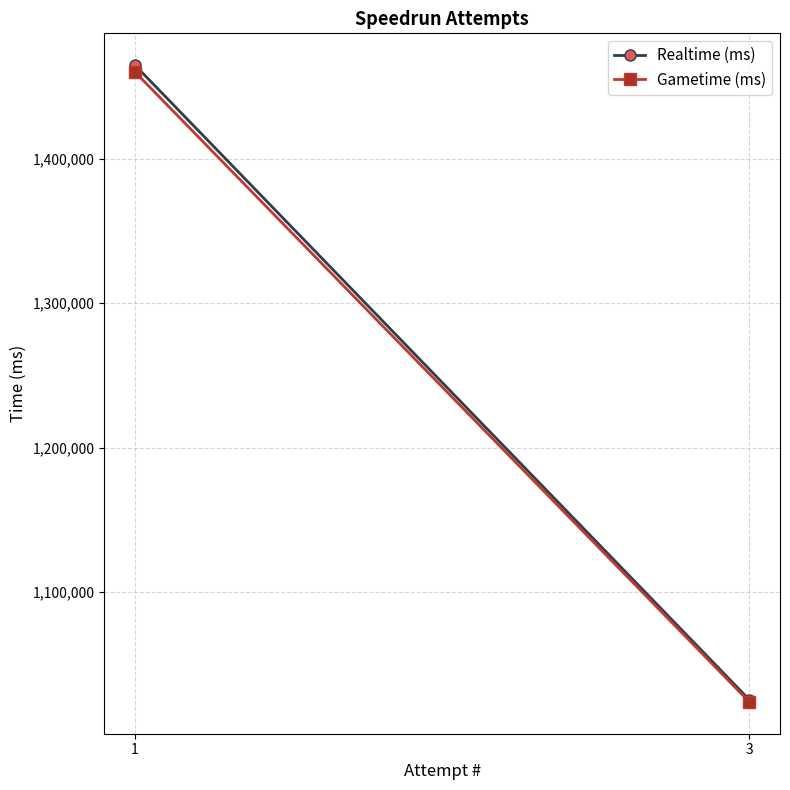

The value of Realtime (ms) at 3 is 1025694. True or false?

True